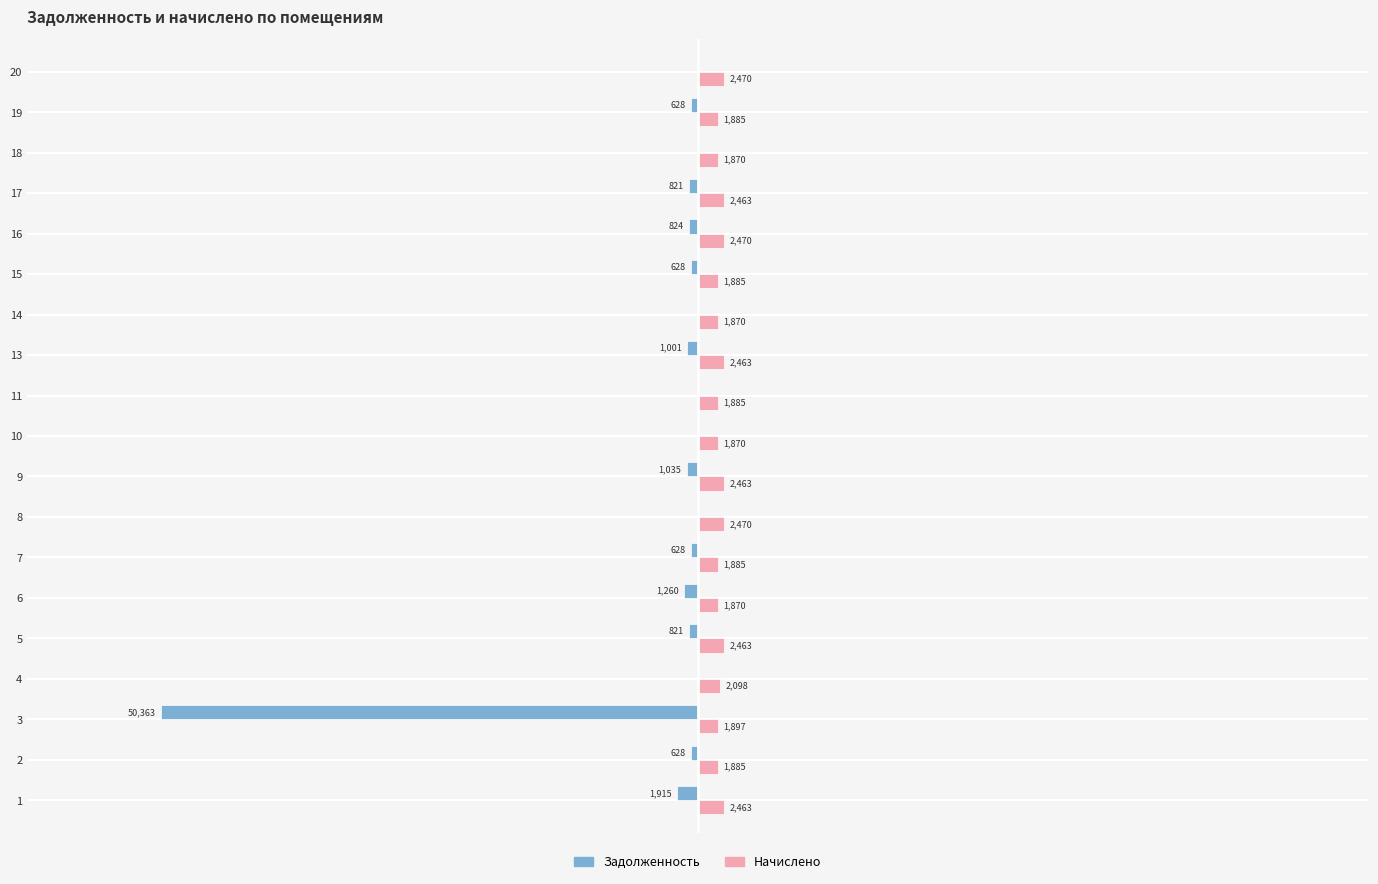

Which series has the largest total across all categories?

Начислено